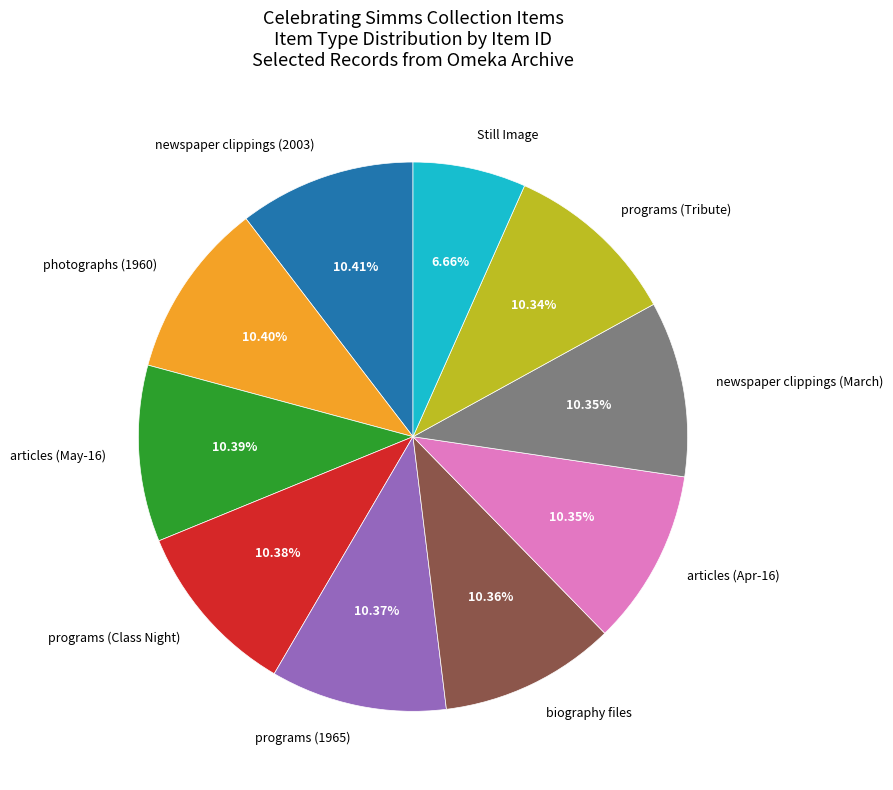

Does biography files account for over 50% of the chart?

No